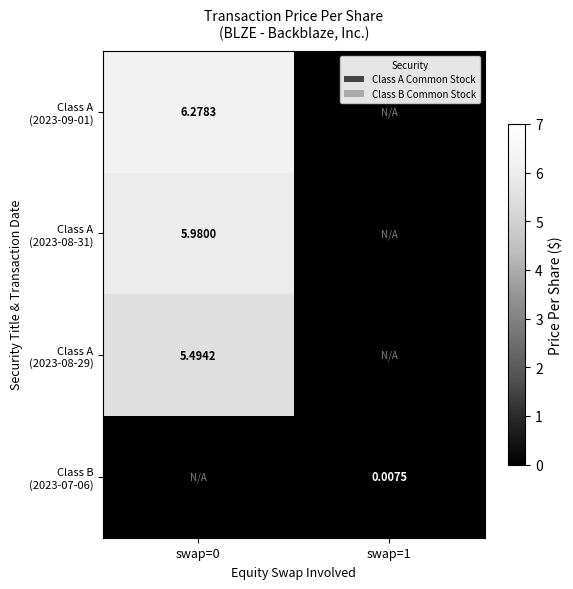

Rank the series at swap=0 from highest to lowest value.

Class A (2023-09-01), Class A (2023-08-31), Class A (2023-08-29), Class B (2023-07-06)